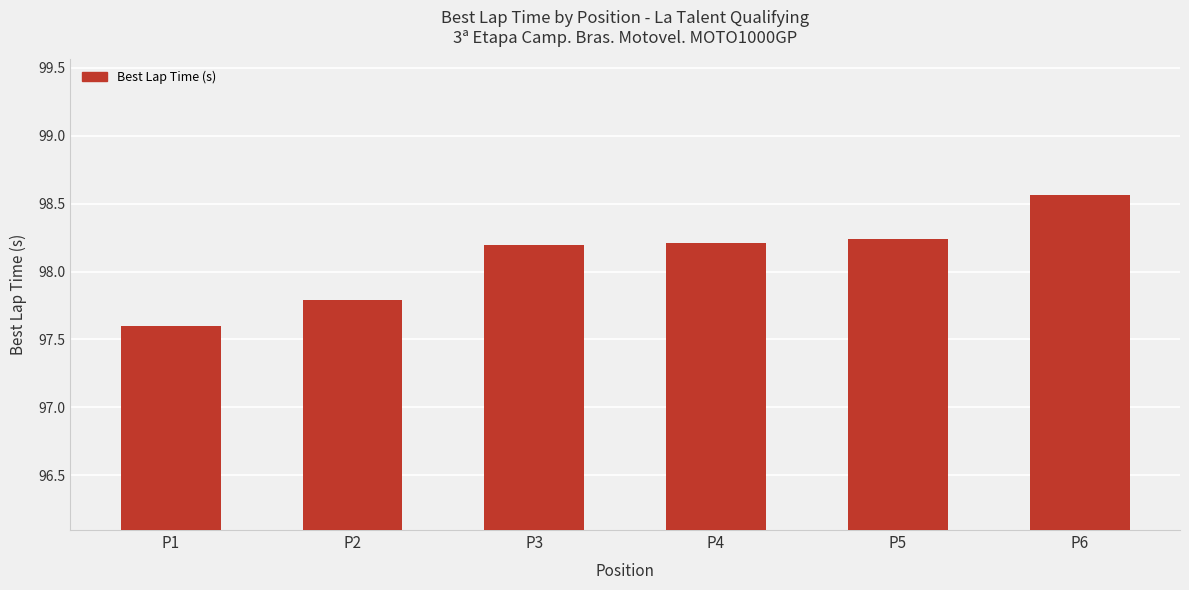

What is the sum of the values at P2 and P6?

196.4